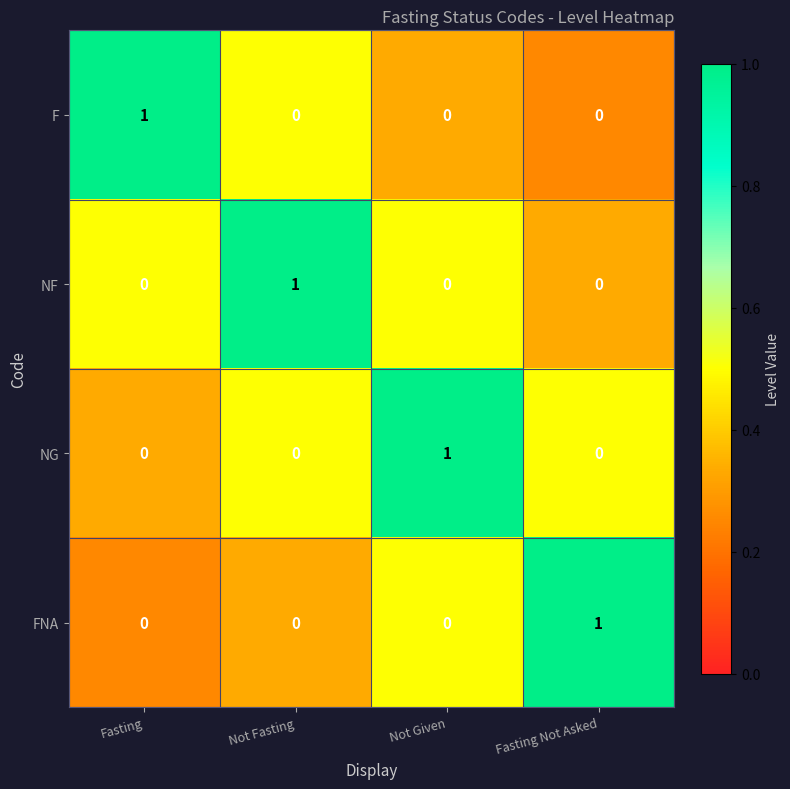

How many categories are shown in the chart?

4